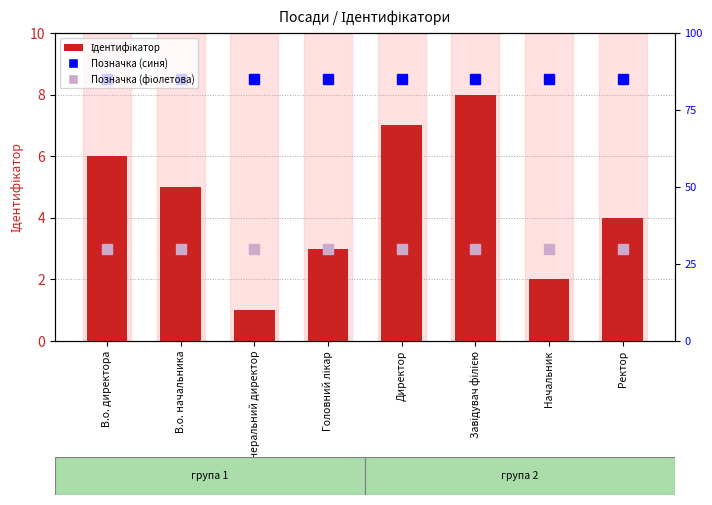

Rank the categories by Позначка (синя) value from highest to lowest.

В.о. директора, В.о. начальника, Генеральний директор, Головний лікар, Директор, Завідувач філією, Начальник, Ректор